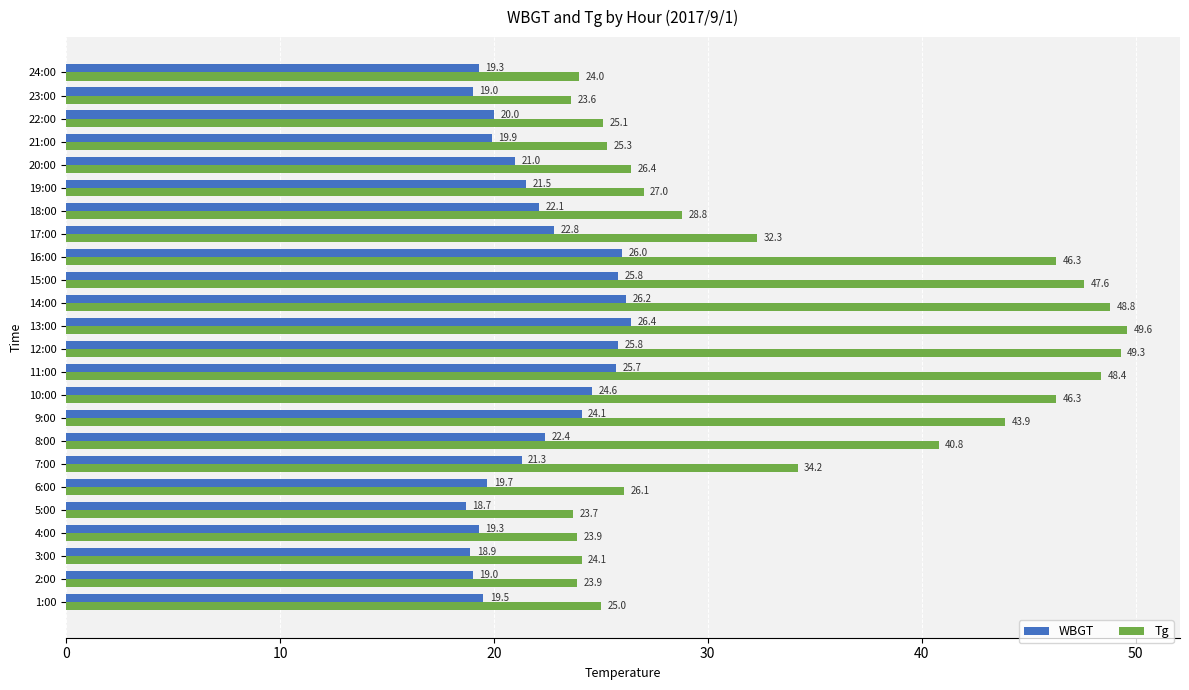

Is it true that WBGT equals 31.9 at 7:00?

False